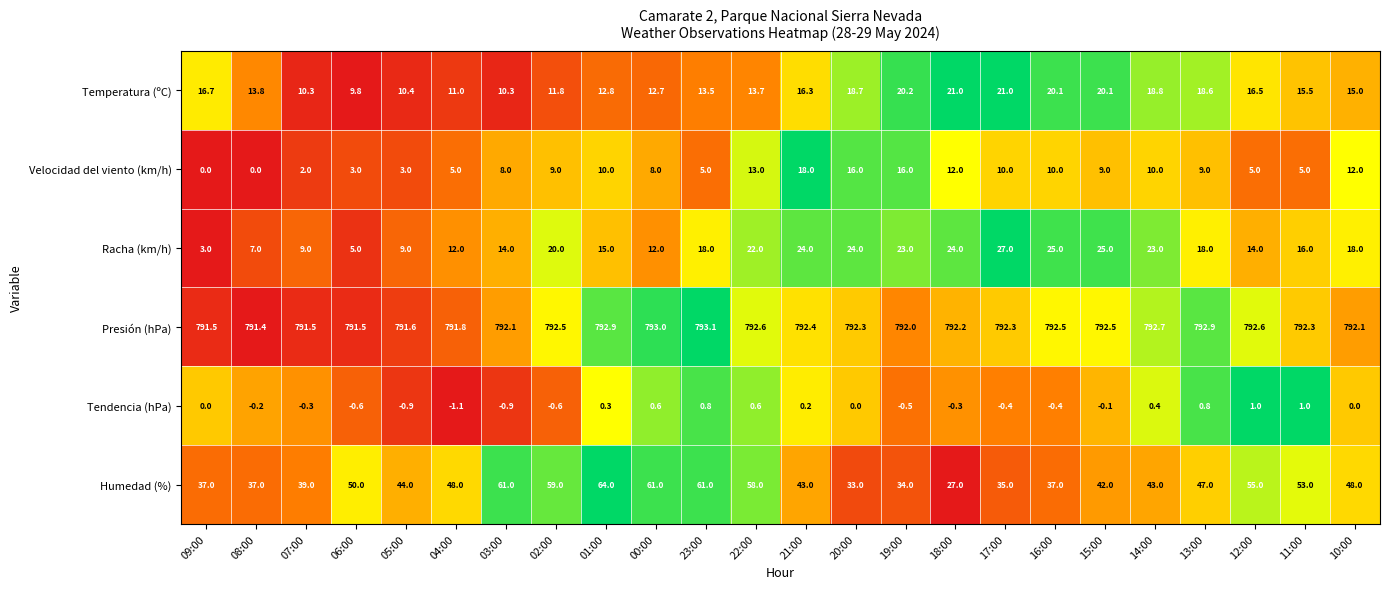

Between 06:00 and 23:00, which series saw the biggest shift?

Racha (km/h)